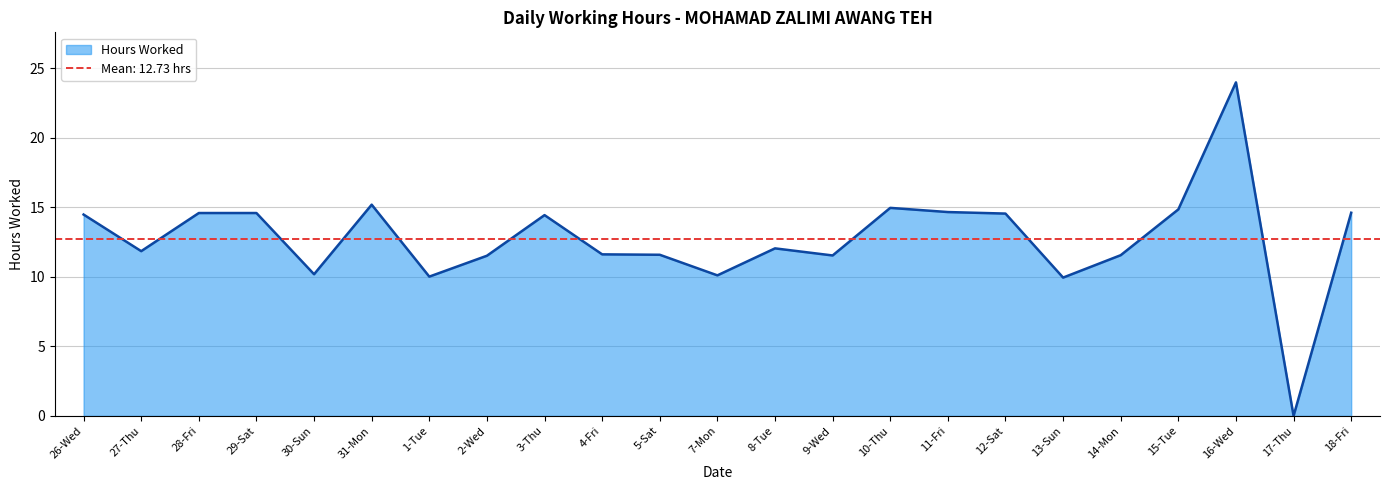

How many interior local valleys (lower than both neighbors) does the data have?

7